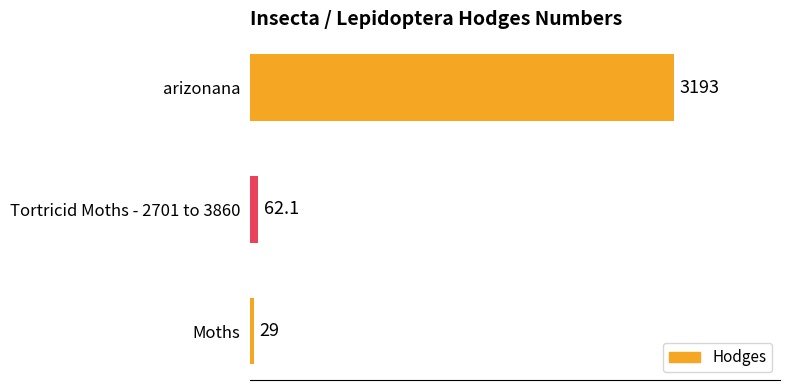

Which has a higher value, Tortricid Moths - 2701 to 3860 or Moths?

Tortricid Moths - 2701 to 3860